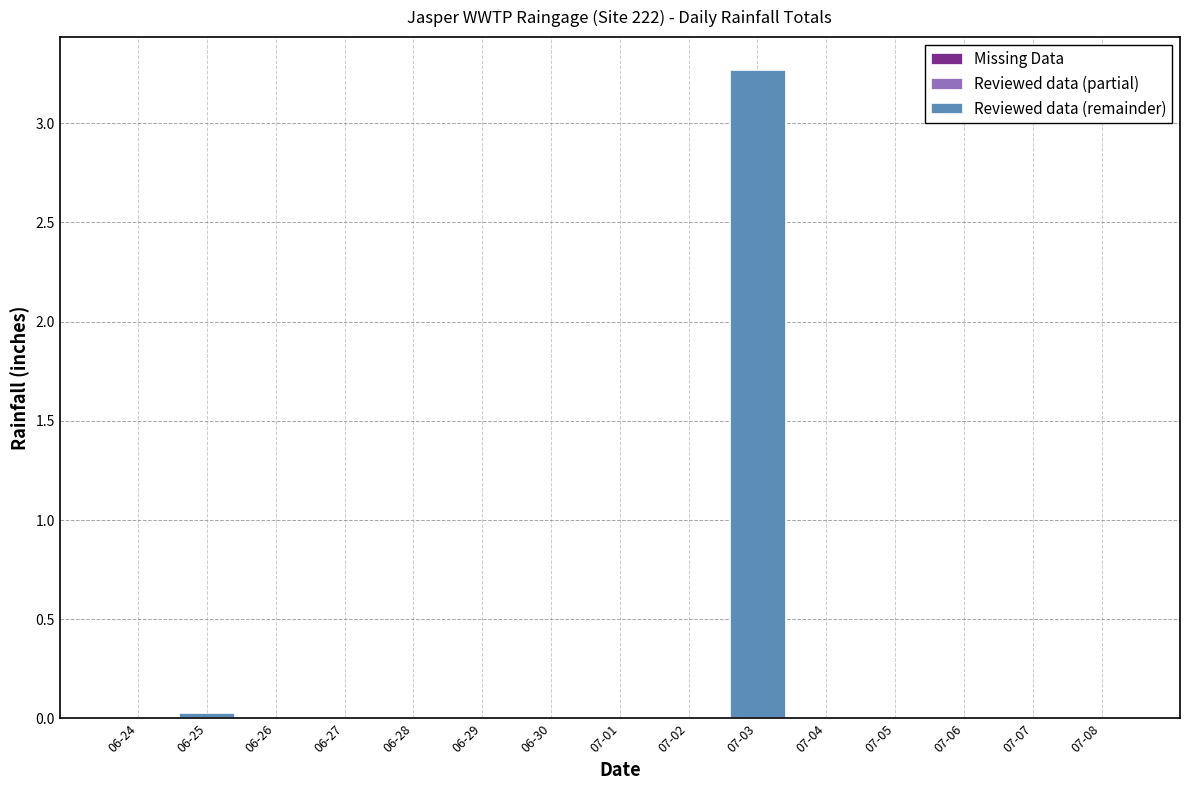

At which category is the sum across all series the highest?

07-03